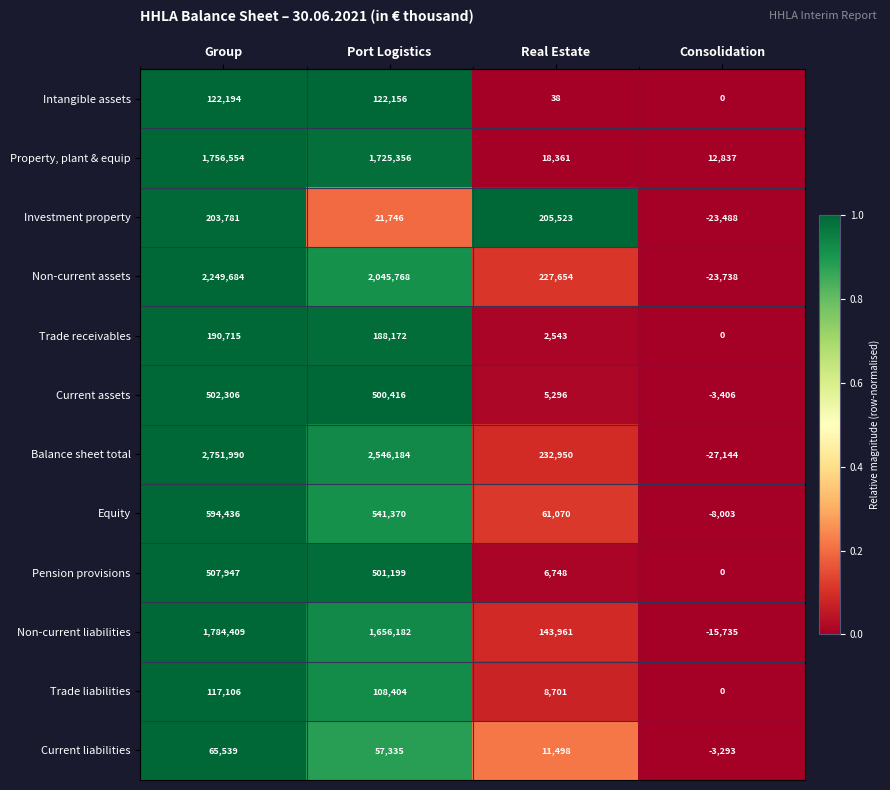

Read the Balance sheet total value at Port Logistics, to the nearest 10.

2546180